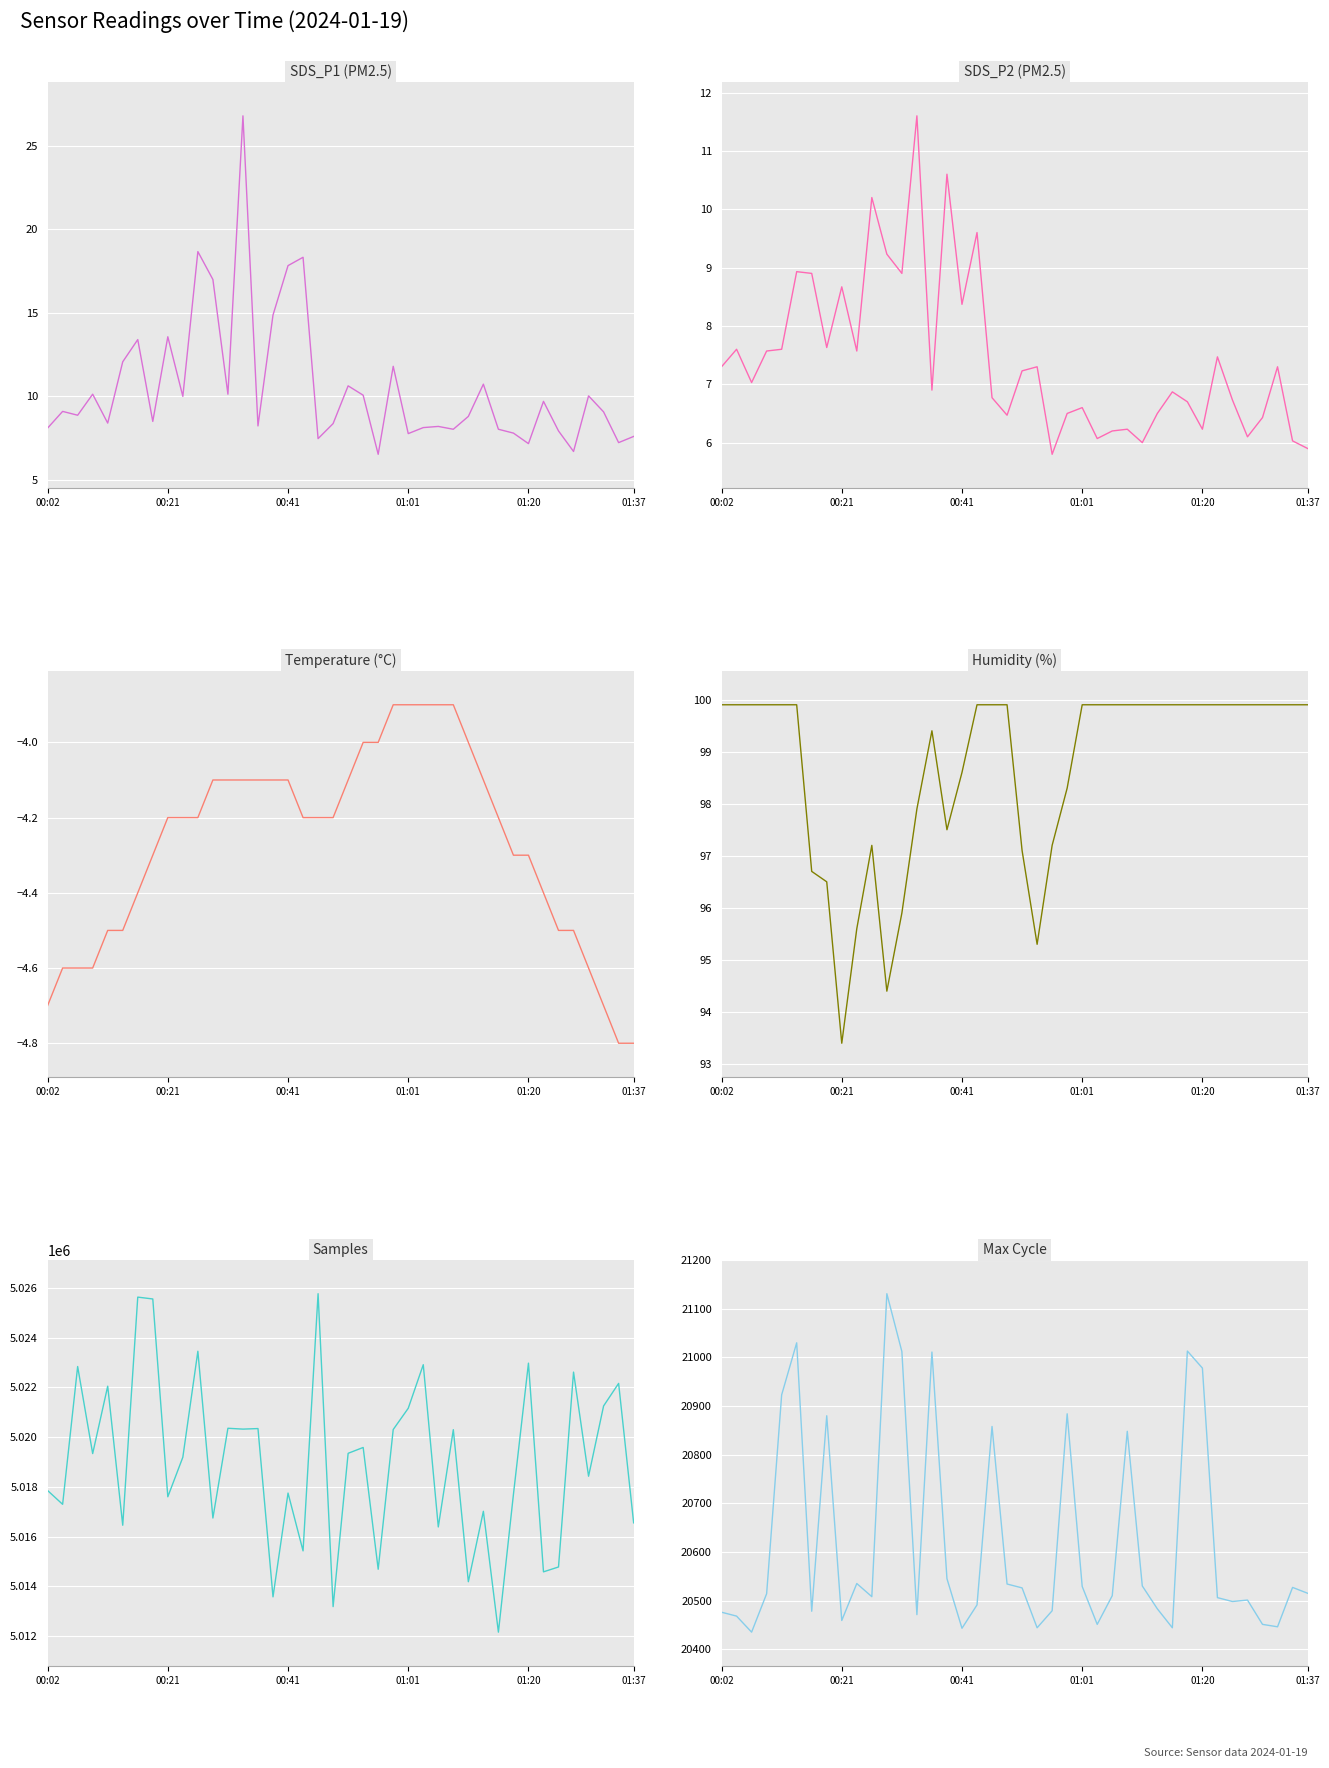

The Samples series shows 7772398.2 at 6. True or false?

False